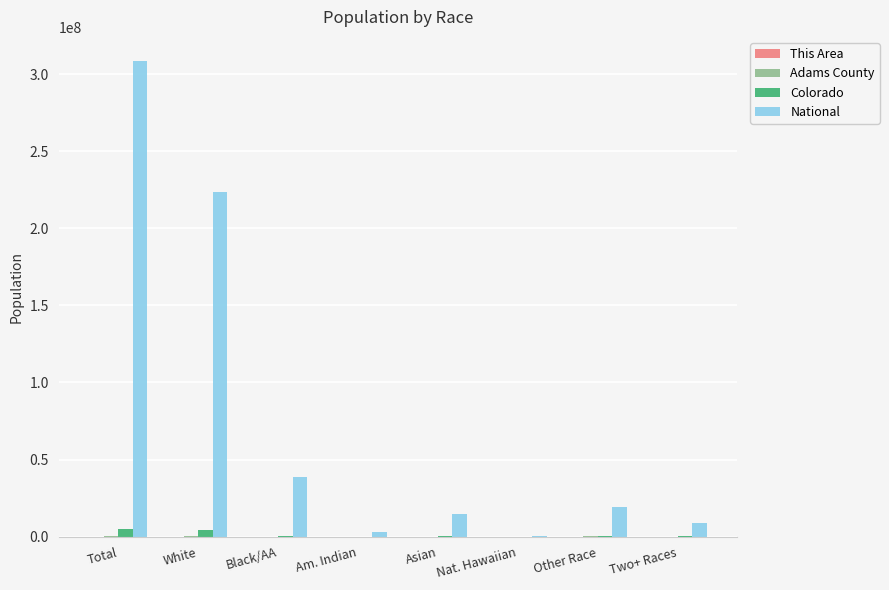

Which series changed the most between Total and Asian?

National